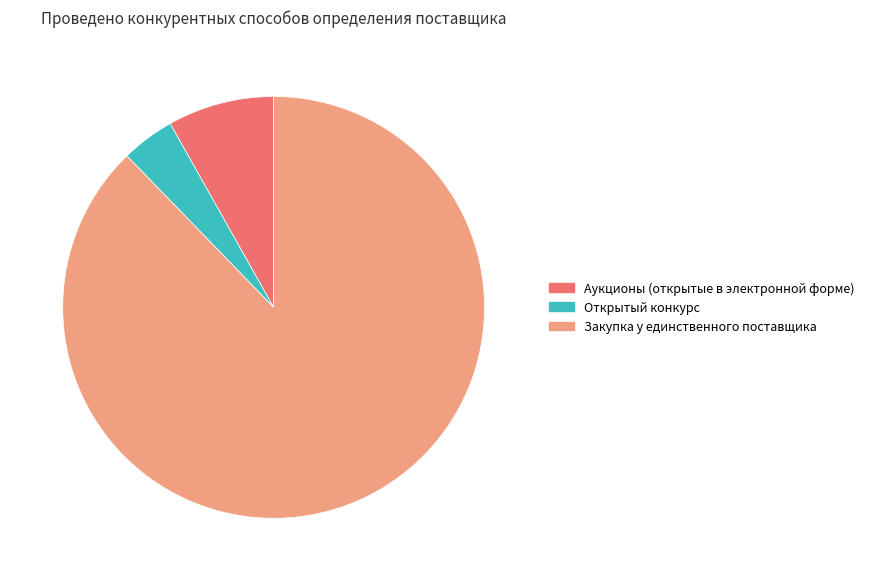

Which slice represents more than half of the pie?

Закупка у единственного поставщика